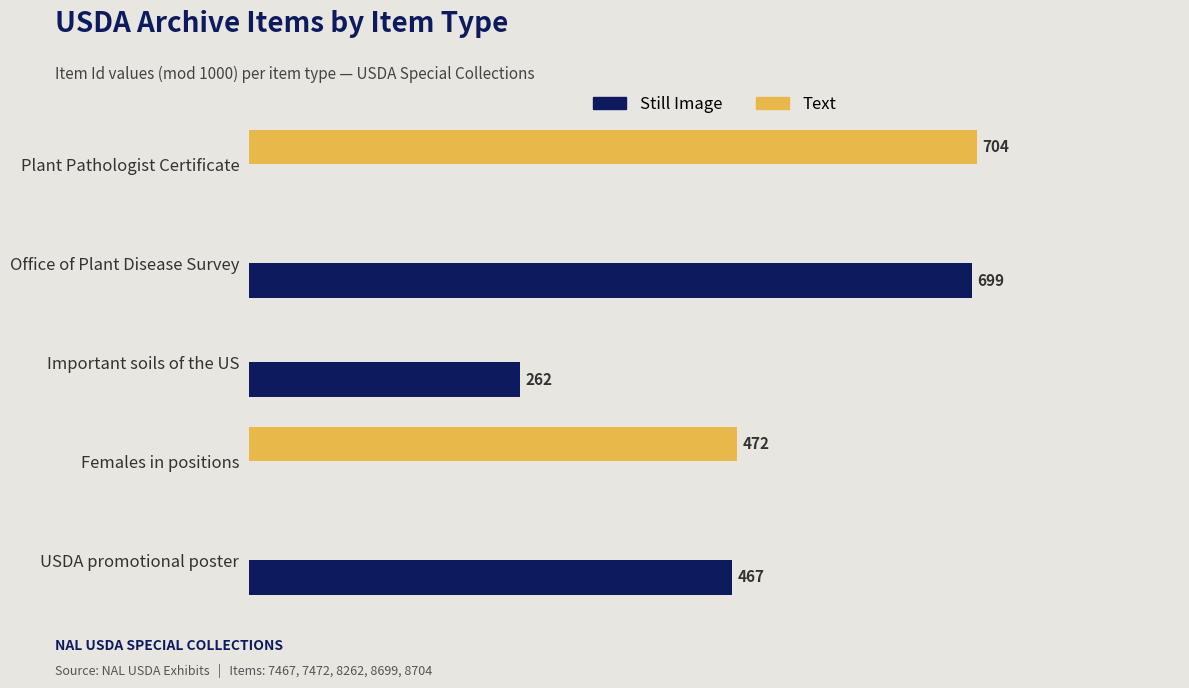

Which label corresponds to the largest value in the chart?

Plant Pathologist Certificate